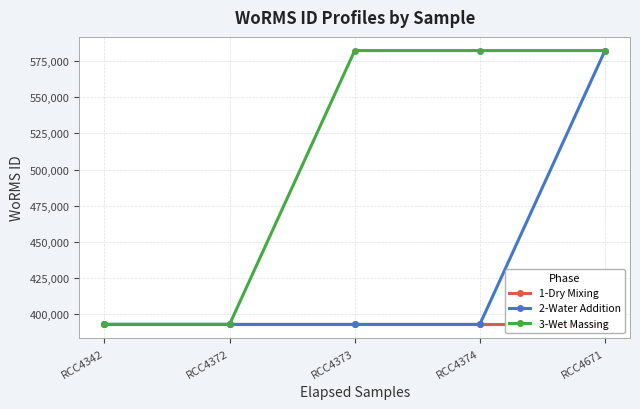

True or false: 1-Dry Mixing and 2-Water Addition intersect in this chart.

False